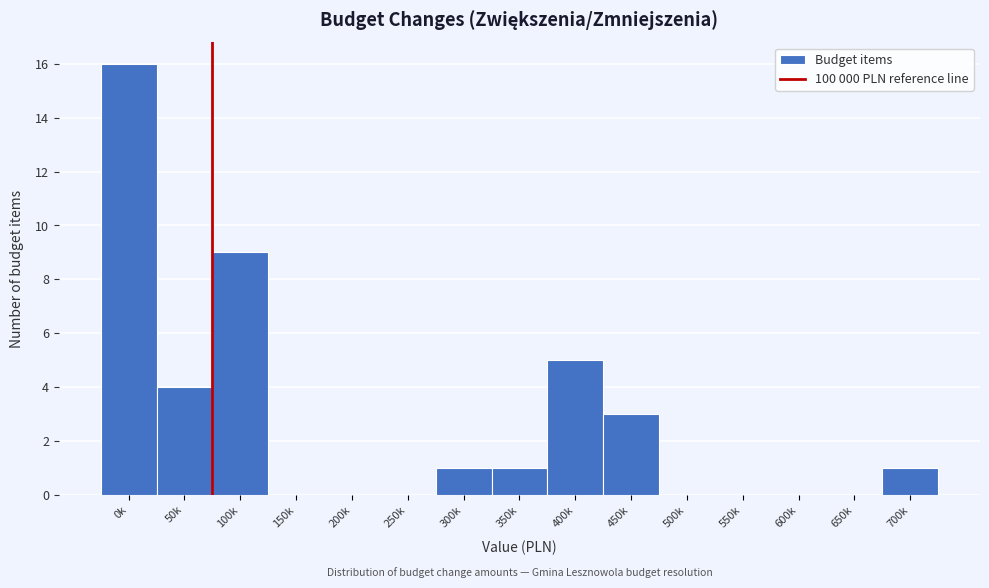

Reading left to right, transcribe all the data shown in this chart.

0k=16	50k=4	100k=9	150k=0	200k=0	250k=0	300k=1	350k=1	400k=5	450k=3	500k=0	550k=0	600k=0	650k=0	700k=1